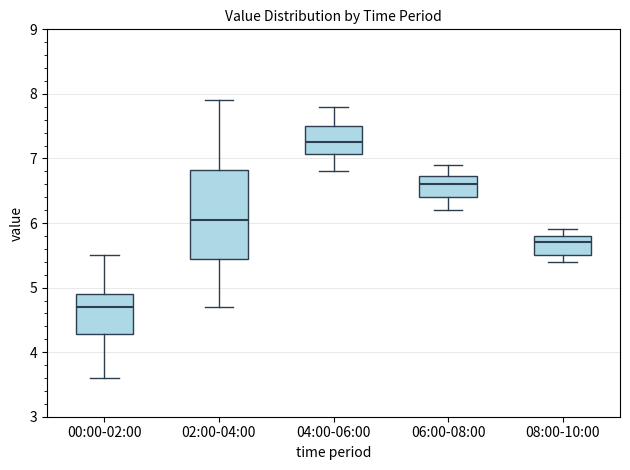

Which box is the tallest, from its lower edge to its upper edge?

02:00-04:00